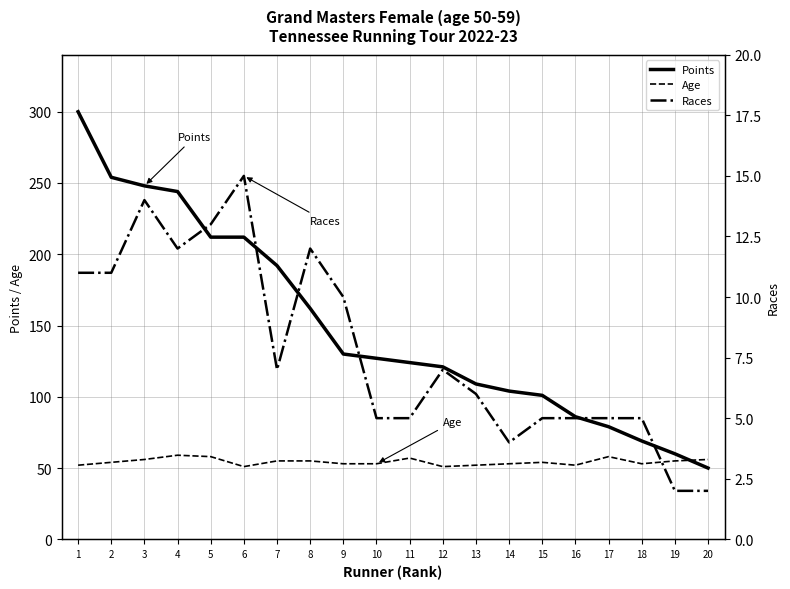

True or false: Races and Age intersect in this chart.

False